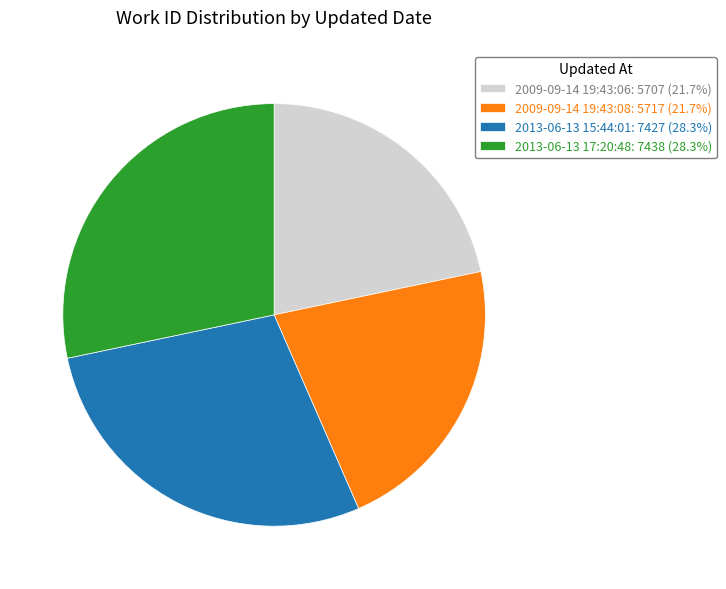

Approximately how many times larger is the value at 2013-06-13 15:44:01: 7427 (28.3%) compared to 2013-06-13 17:20:48: 7438 (28.3%)?

1.0